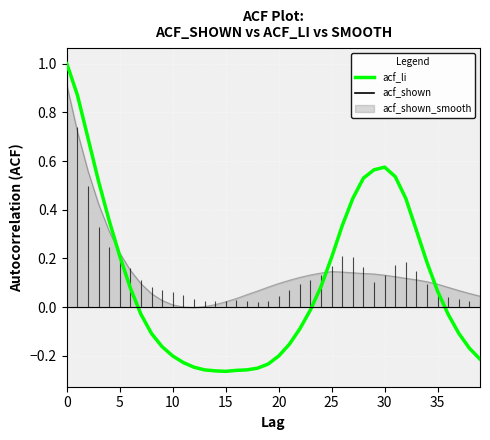

What is the value of the 7th point from the left?

0.1